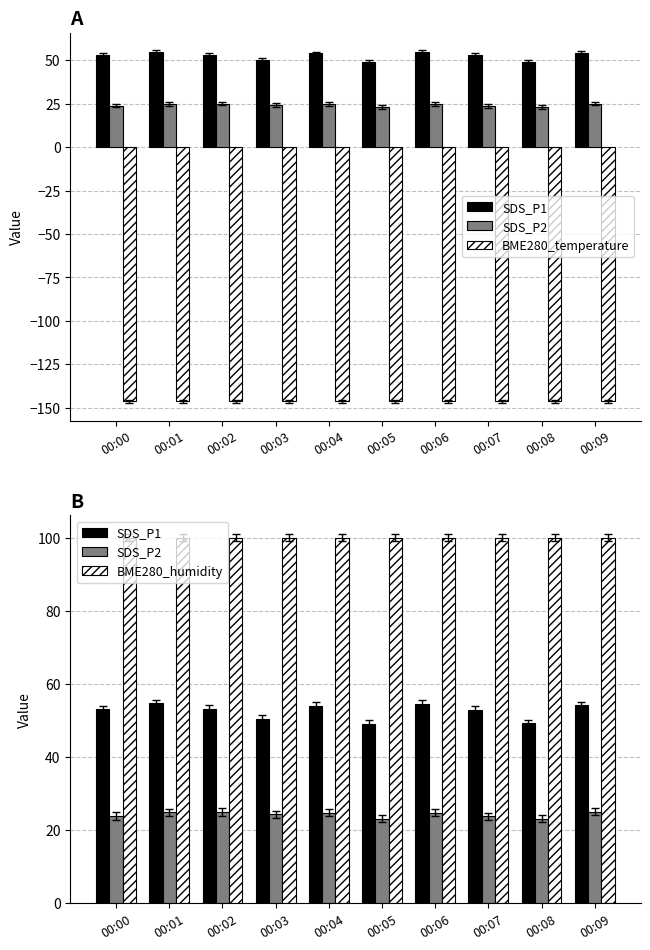

At which label does SDS_P1 reach its peak?

00:01